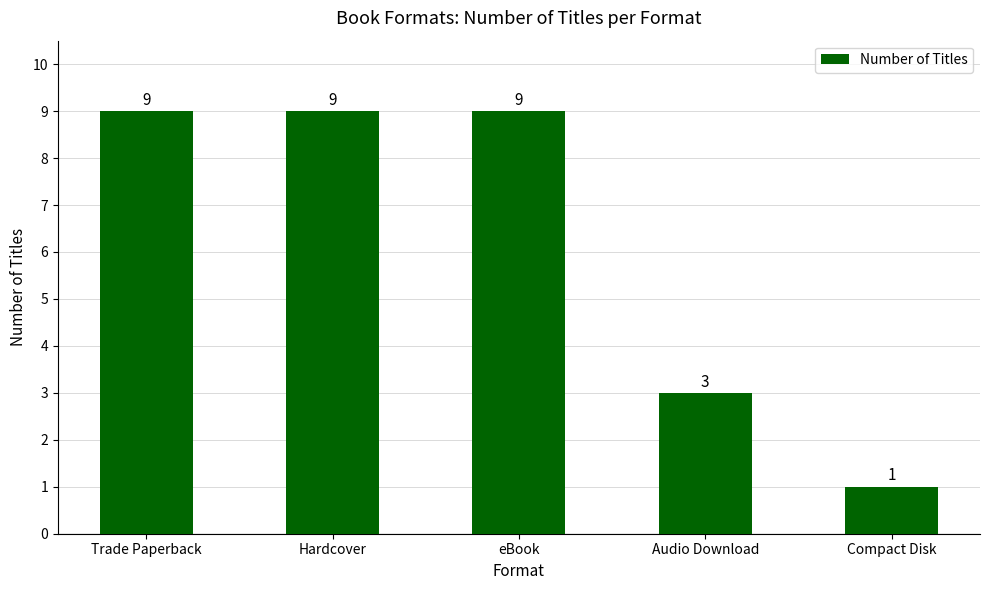

Count the values in the range 3 to 9.

4